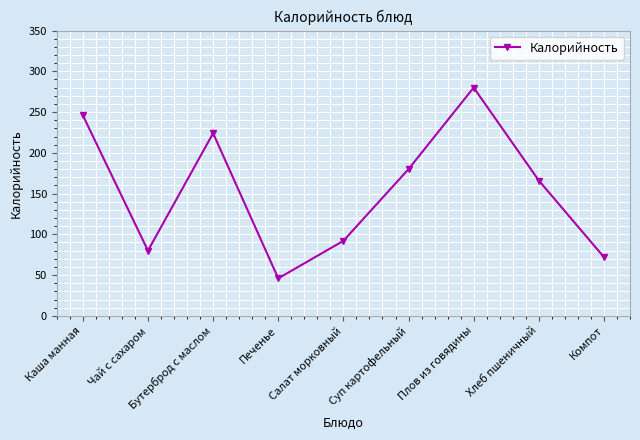

Rank the categories by value from highest to lowest.

Плов из говядины, Каша манная, Бутерброд с маслом, Суп картофельный, Хлеб пшеничный, Салат морковный, Чай с сахаром, Компот, Печенье